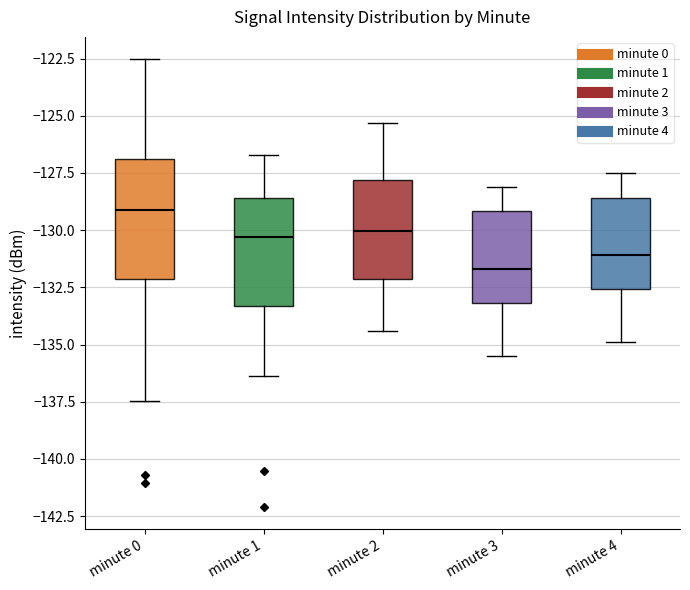

Where is the upper edge of the box for minute 0 on the y-axis? The values are not printed on the chart, so give them approximately, as read against the axis.

-127.0